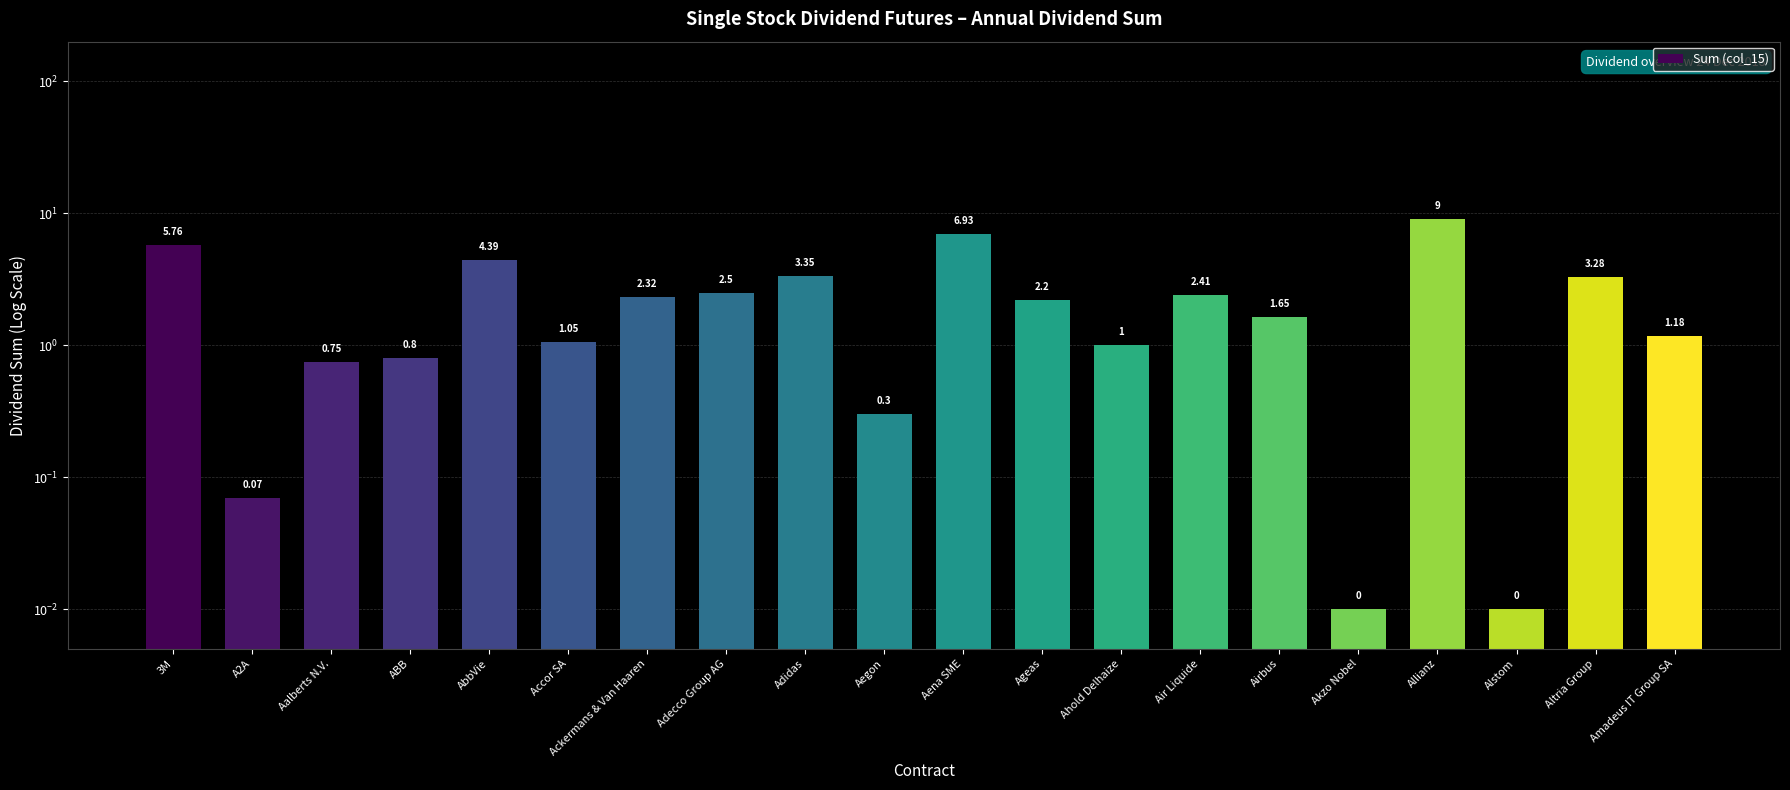

The chart shows a value of 0.0 at A2A. True or false?

False